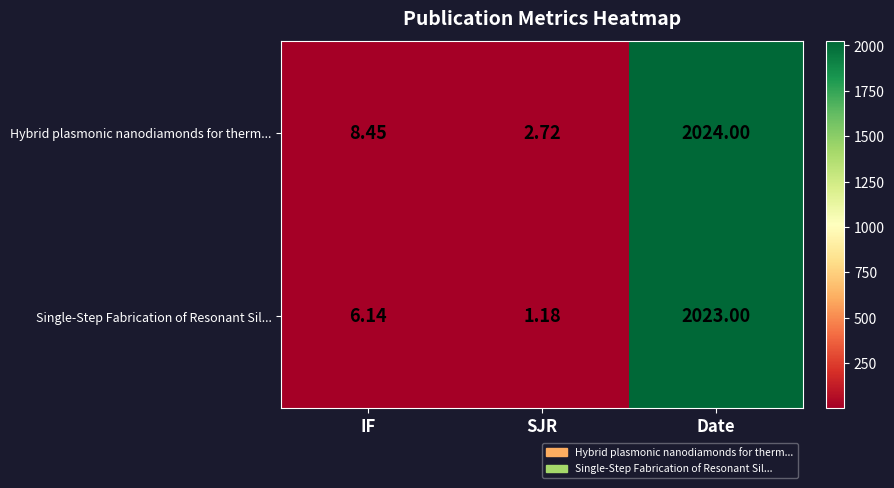

Is the value of Hybrid plasmonic nanodiamonds for therm... at SJR greater than the value of Single-Step Fabrication of Resonant Sil... at Date?

No